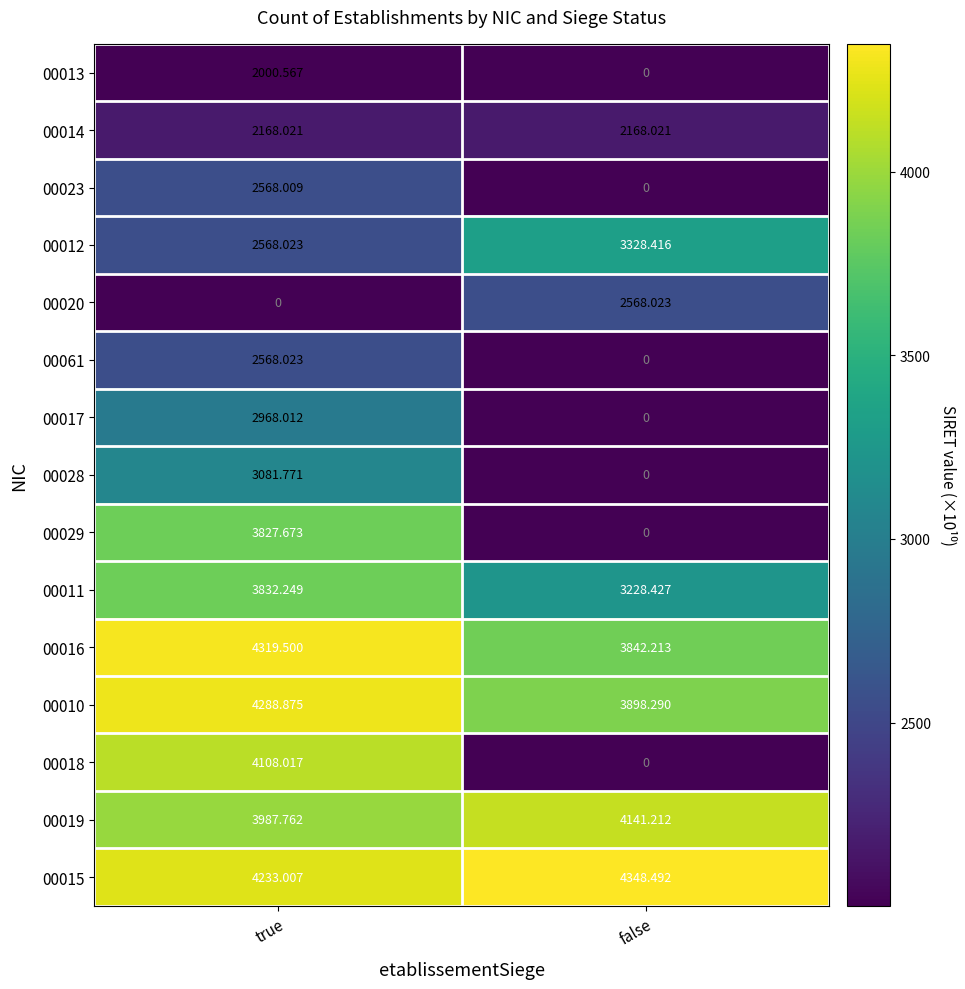

Rank the categories by 00023 value from highest to lowest.

true, false